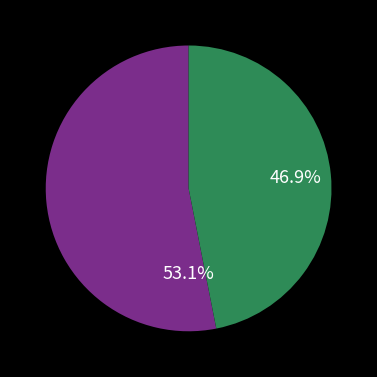

Is there a majority slice in this chart?

Yes